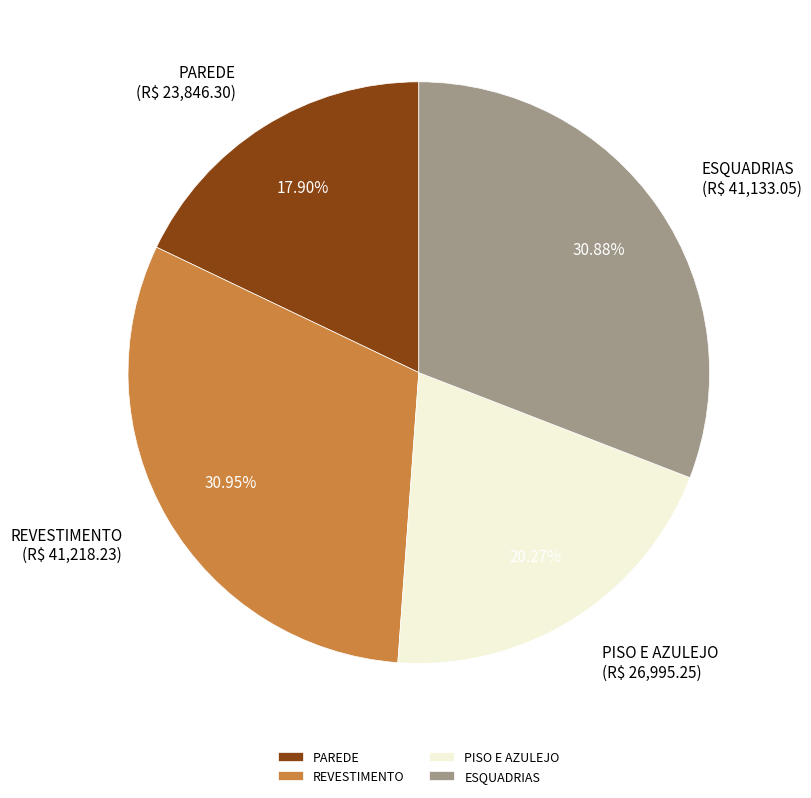

Which category has the smallest portion of the pie?

PAREDE